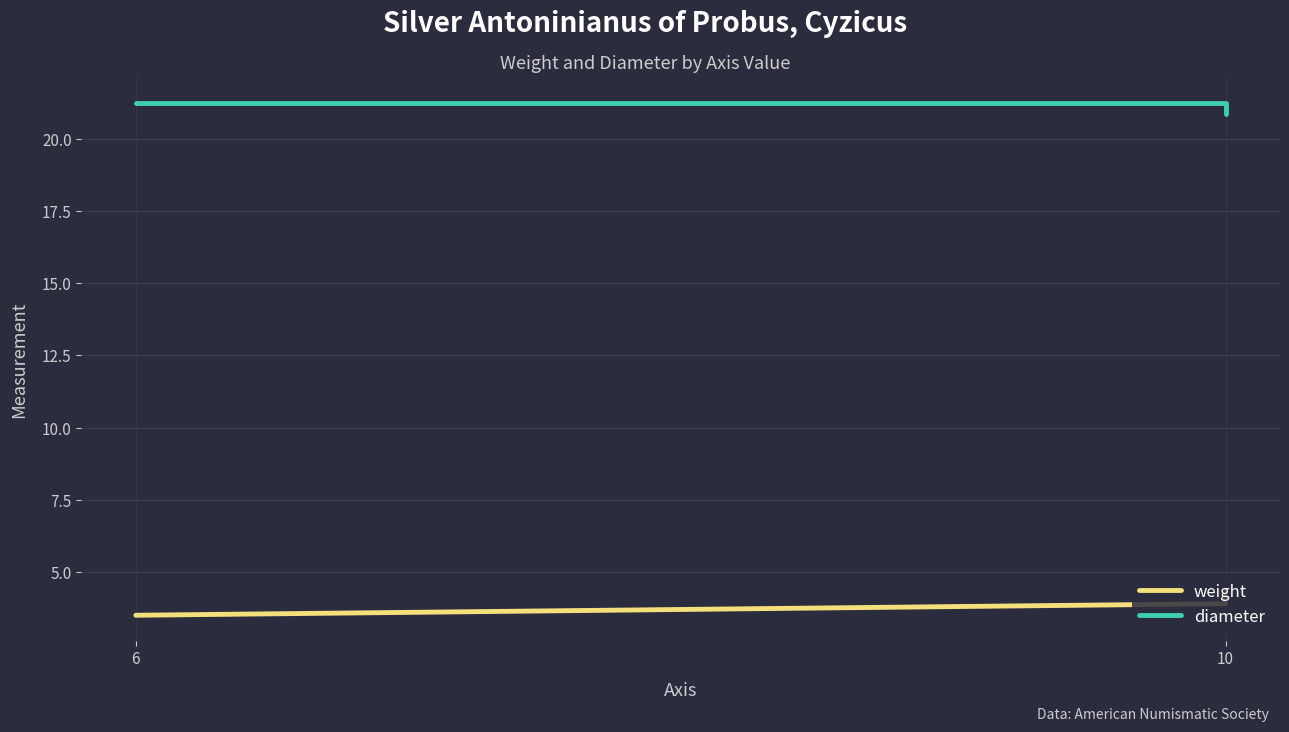

The value of weight at 10 is 2.6. True or false?

False